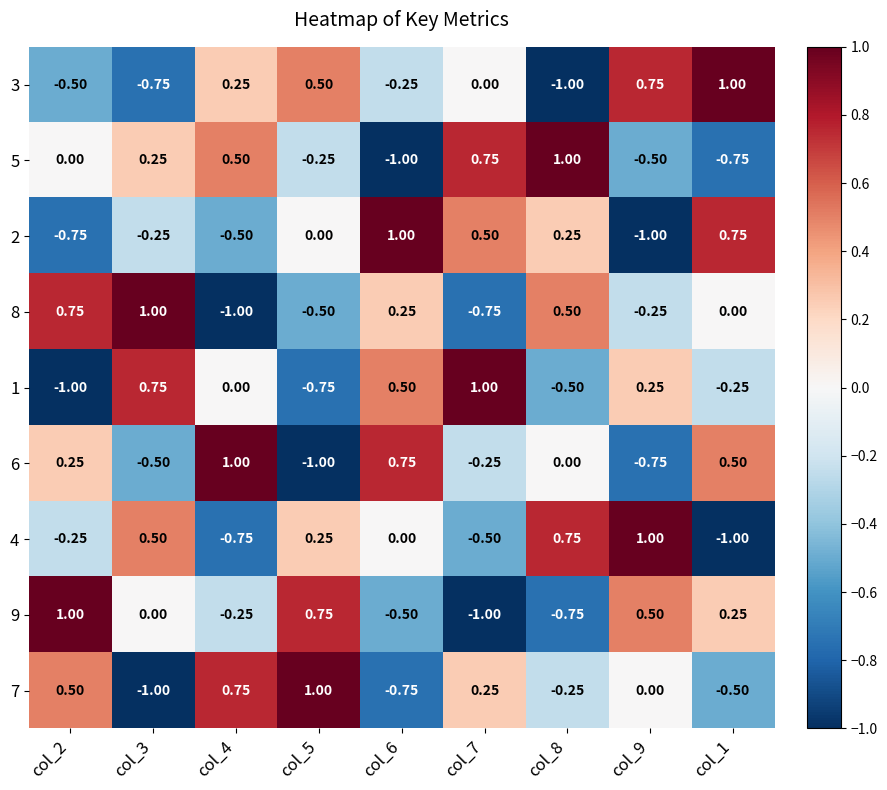

How many values in the 3 series are below 0?

4